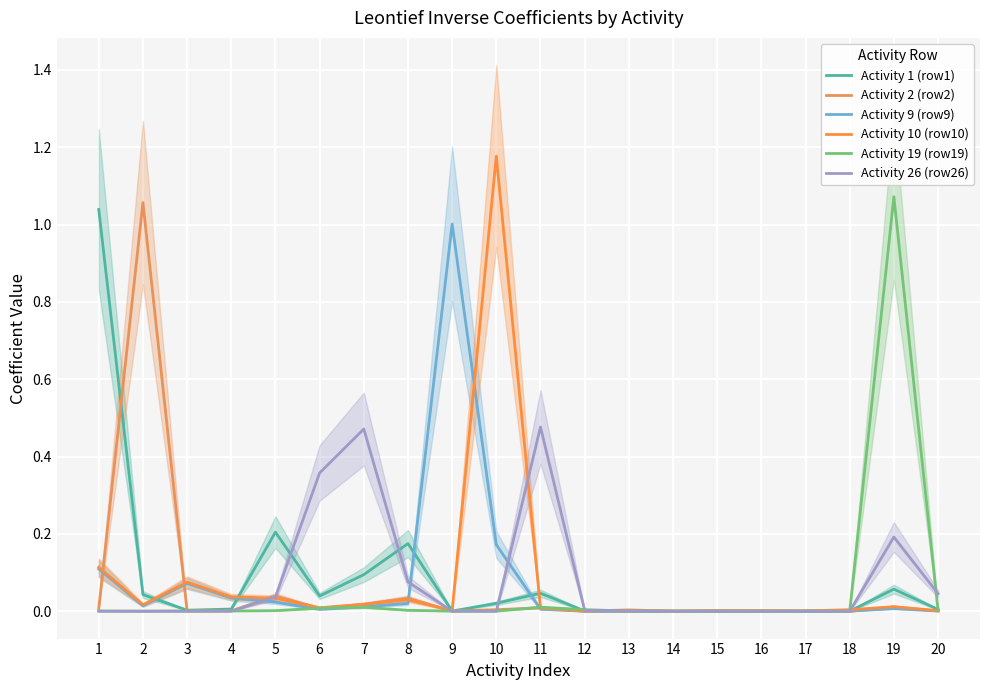

In Activity 10 (row10), how many points are higher than both neighbors (excluding endpoints)?

6